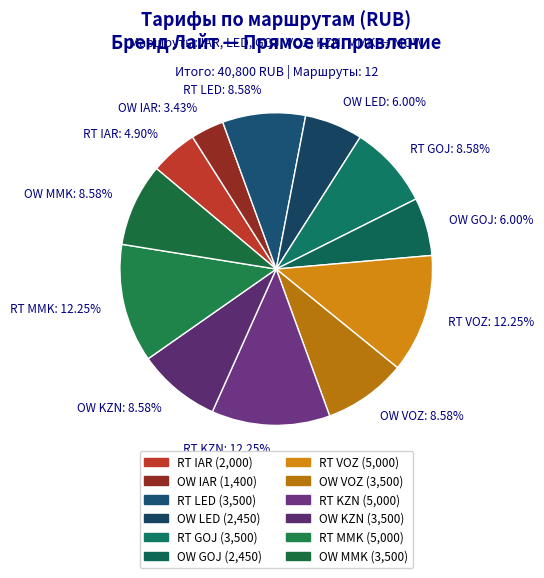

Is the sum of RT MMK: 12.25% and OW VOZ: 8.58% greater than half?

No